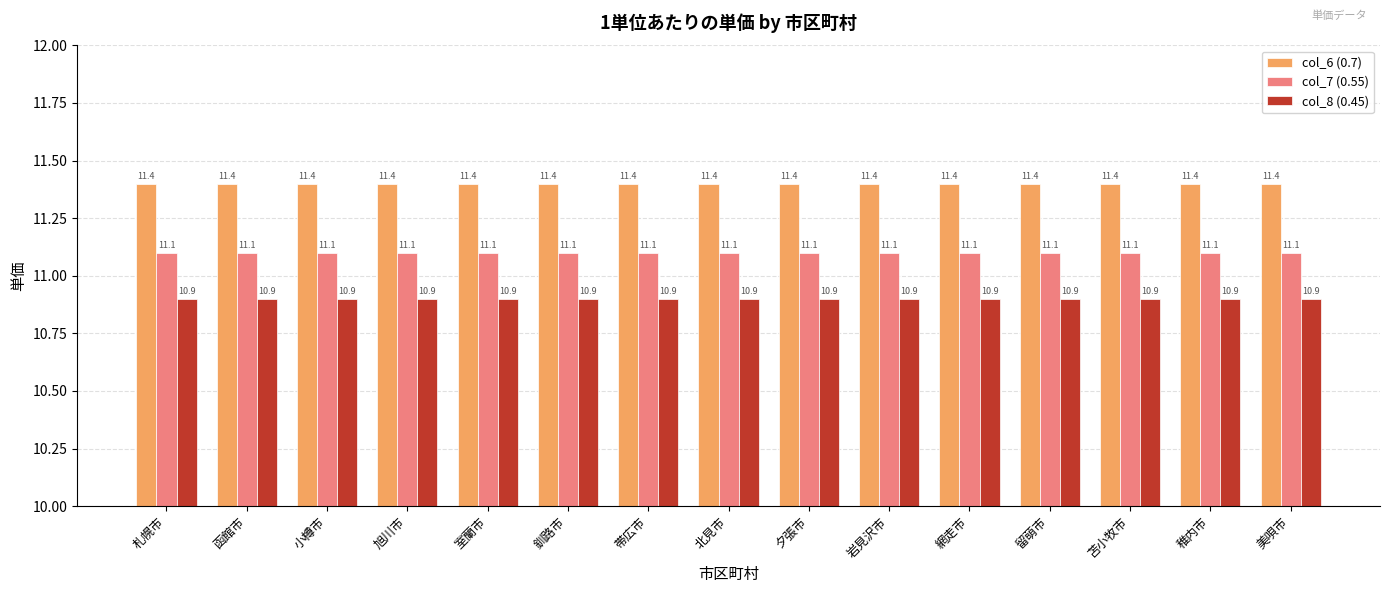

What is the greatest value displayed?

11.4